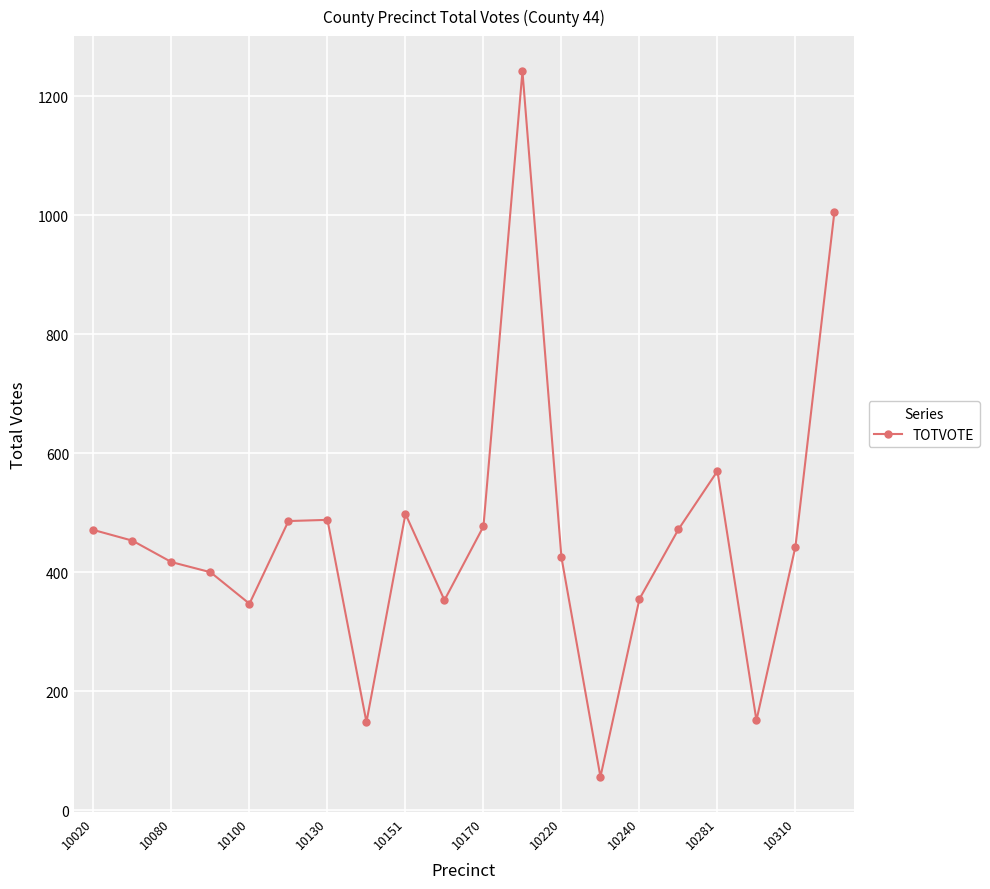

Is this an area chart (filled region under the line)?

No